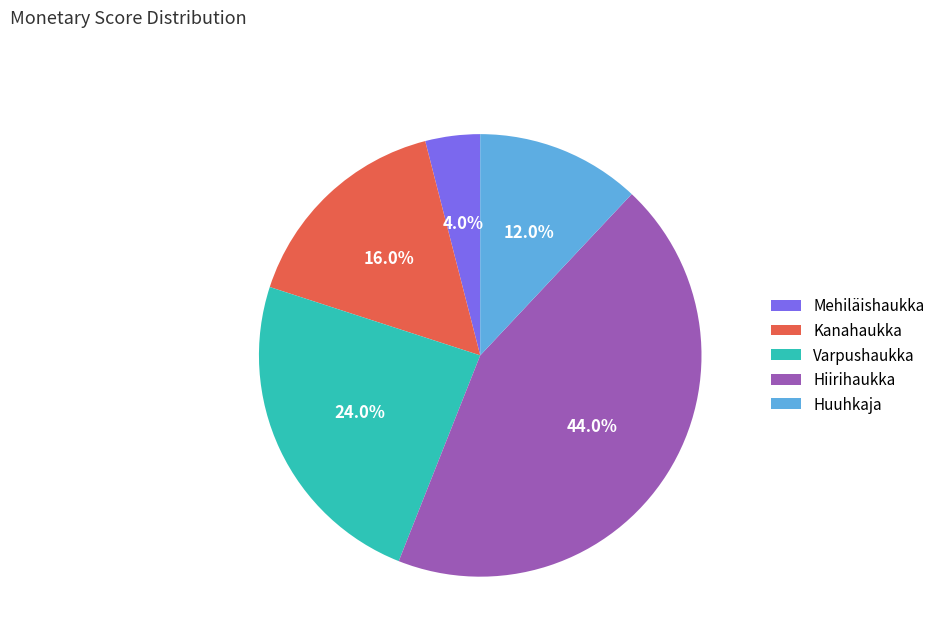

To the nearest percent, what is the difference between the largest and smallest slice percentages?

40%